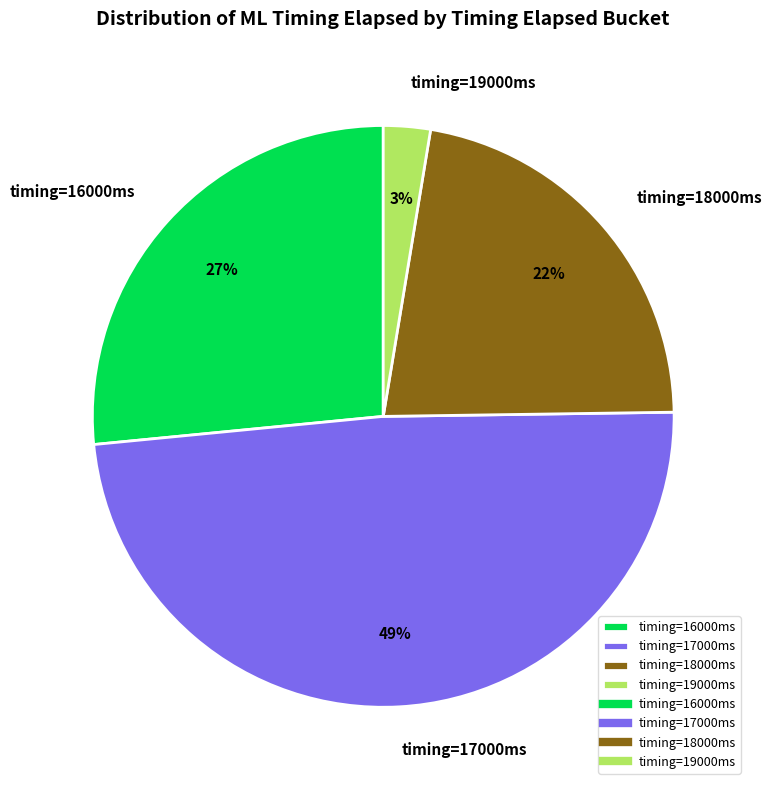

To the nearest percent, what portion does timing=18000ms represent?

22%